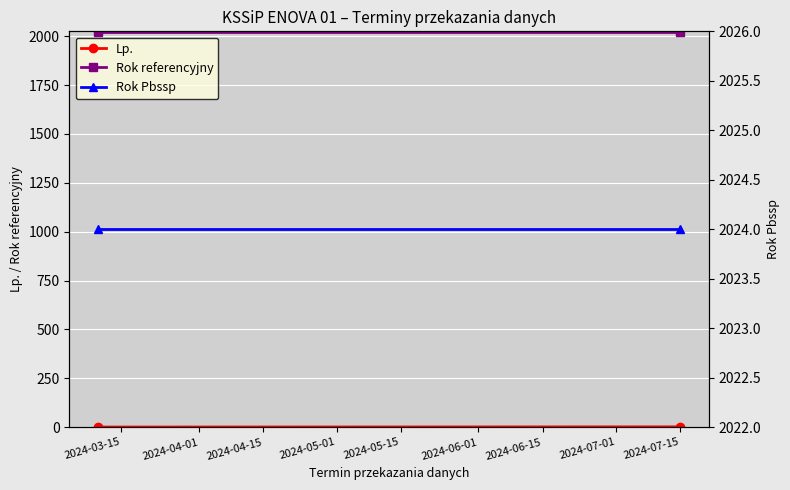

Between 2024-03-15 and 2024-04-01, which is larger?

2024-04-01